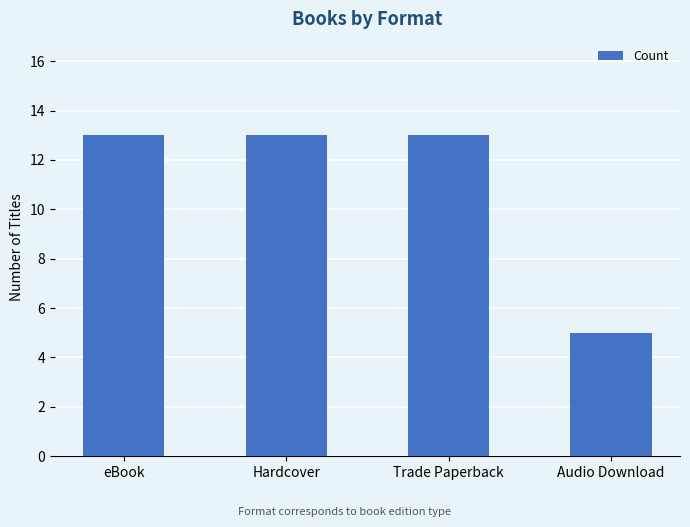

Which has a higher value, Trade Paperback or Audio Download?

Trade Paperback